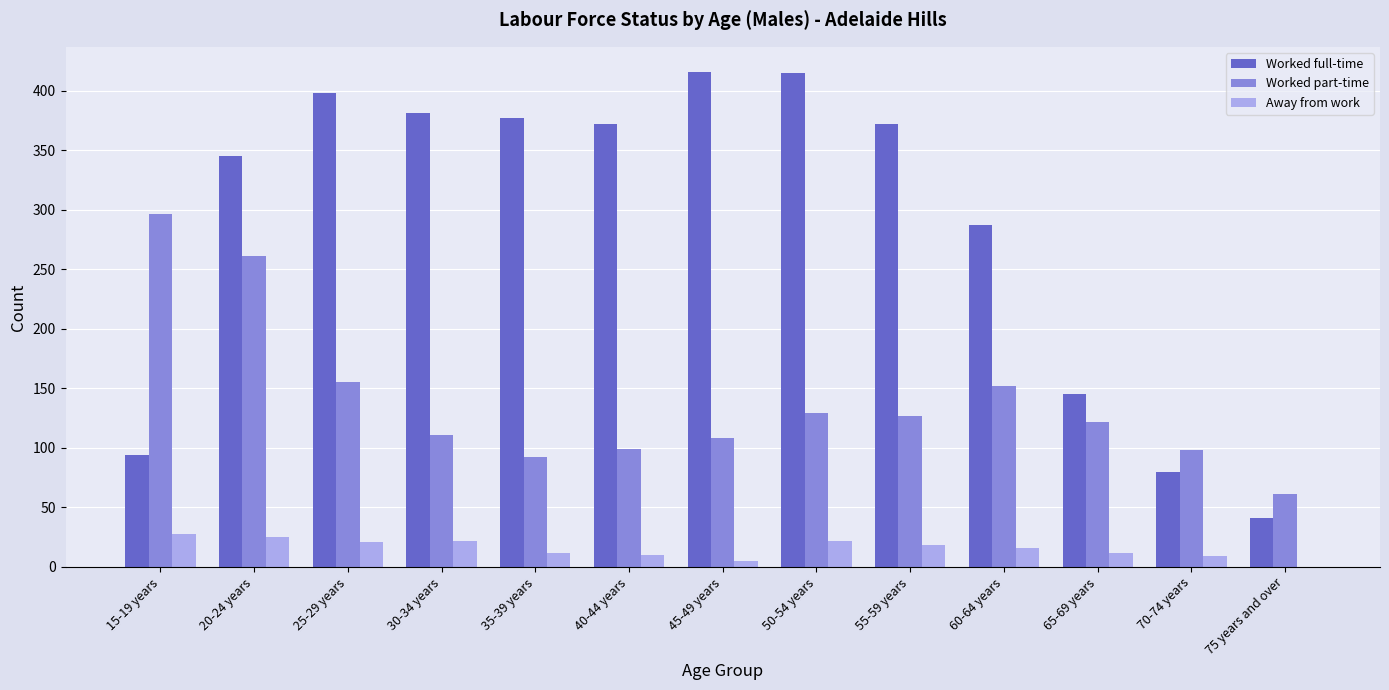

The value of Worked full-time at 60-64 years is 287. True or false?

True